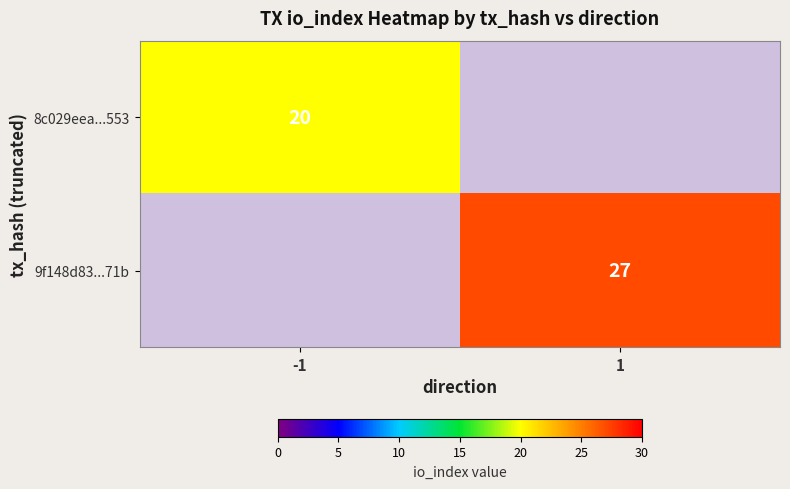

True or false: 8c029eea...553 has a value of 20 at -1.

True